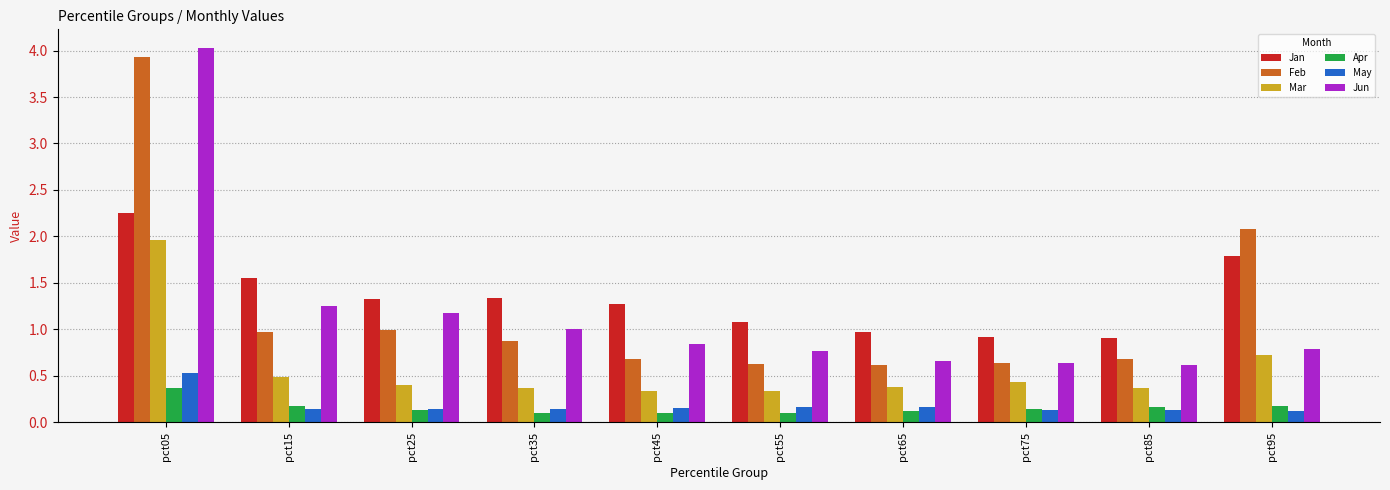

Count the number of categories in the chart.

10